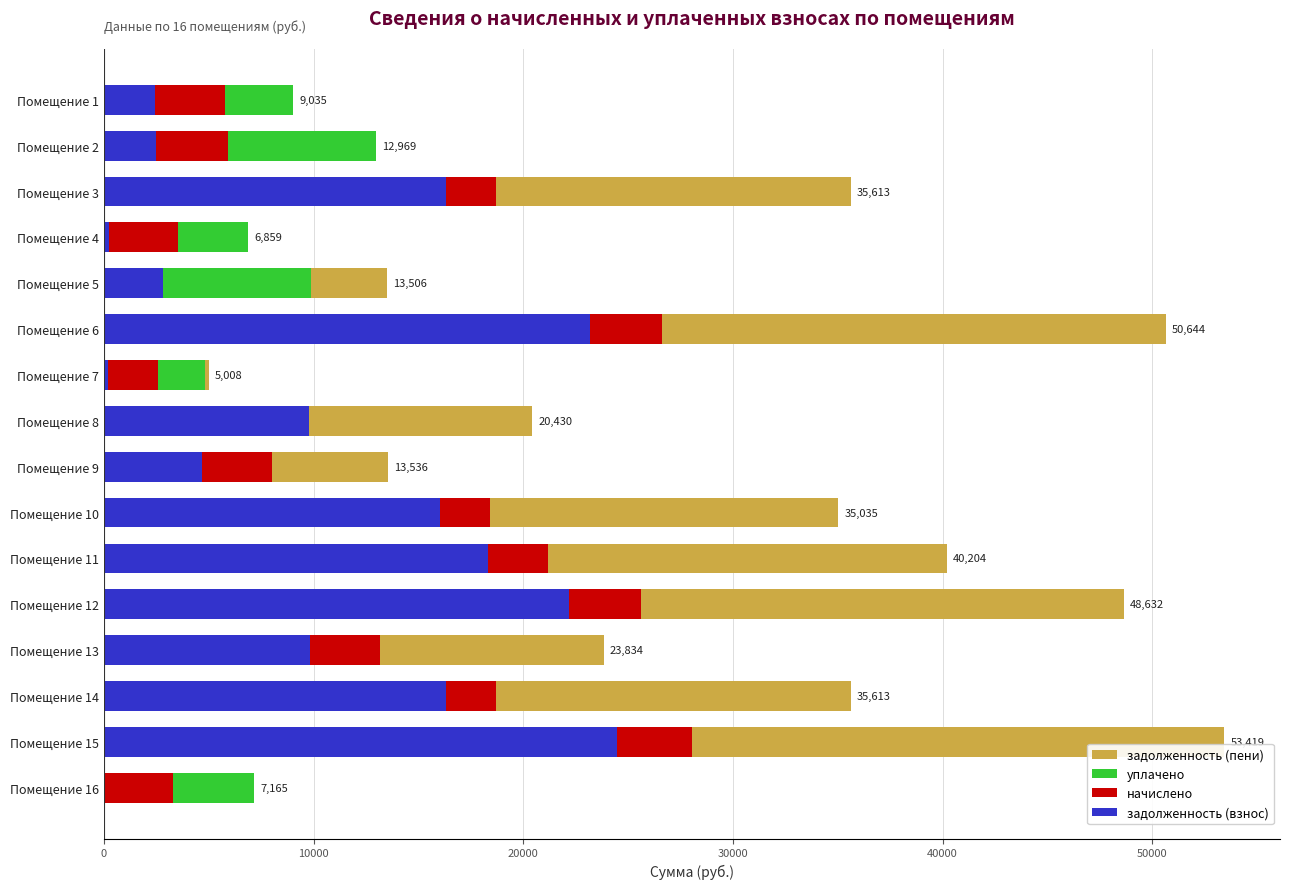

What is the sum of all задолженность (взнос) values?

169388.2